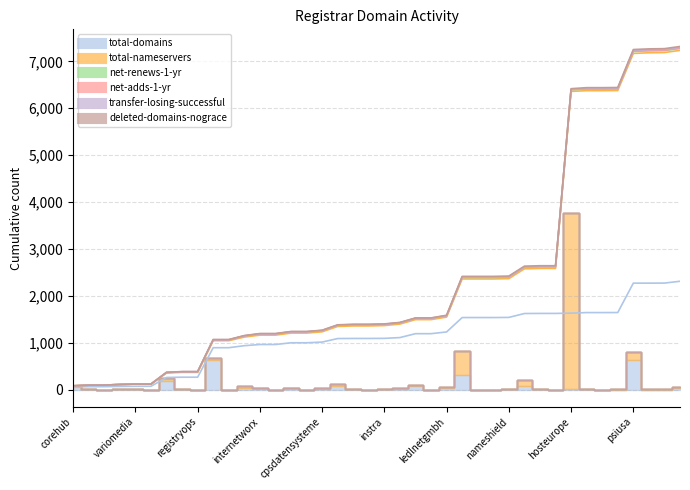

Is the value of net-renews-1-yr at bbonline greater than the value of total-nameservers at namecom?

No